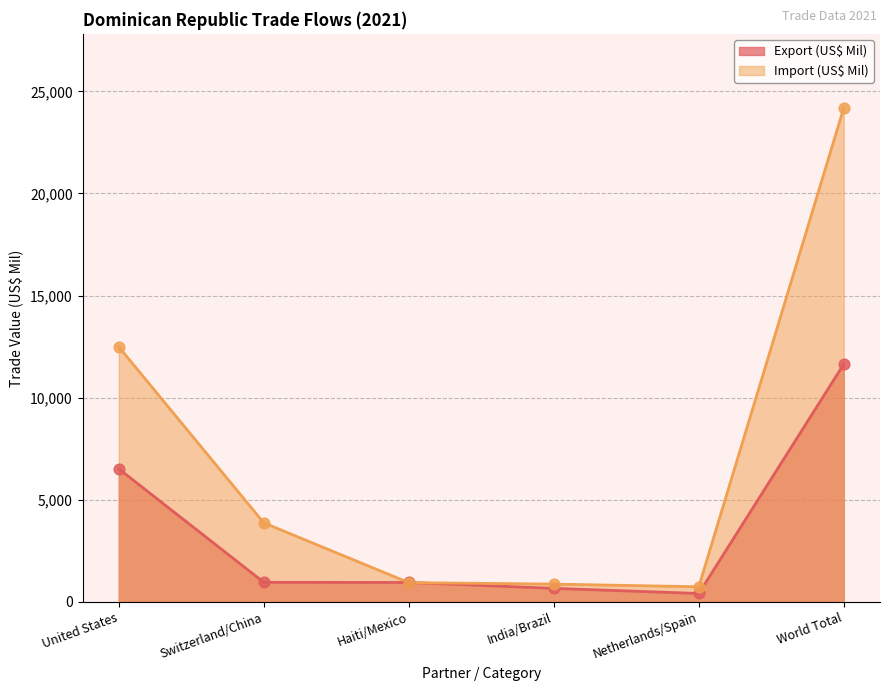

At how many categories does at least one series exceed 11410?

2